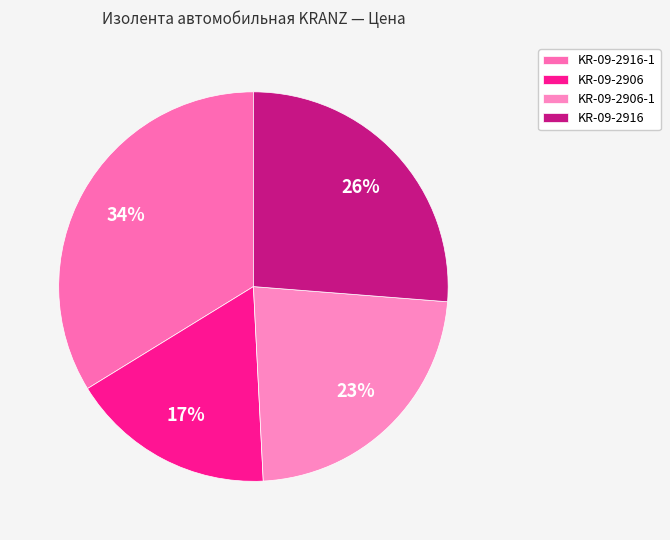

Count the number of slices in the pie.

4